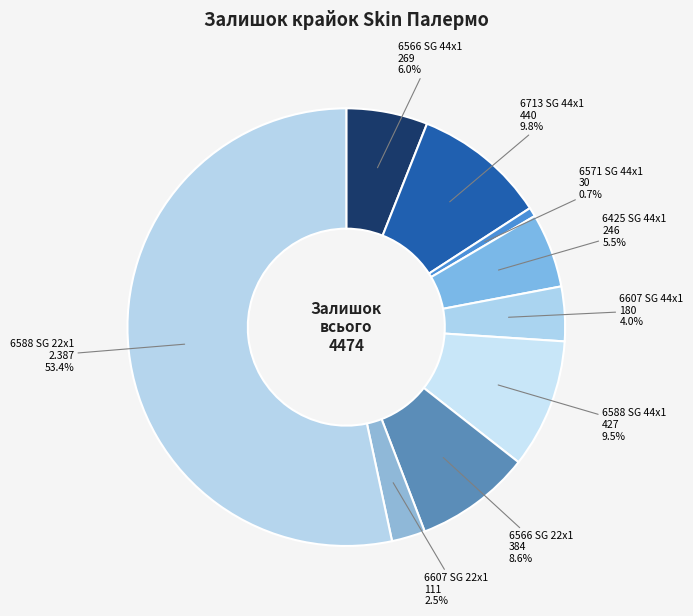

What portion of the pie excludes 6566 SG 44x1?

94.0%